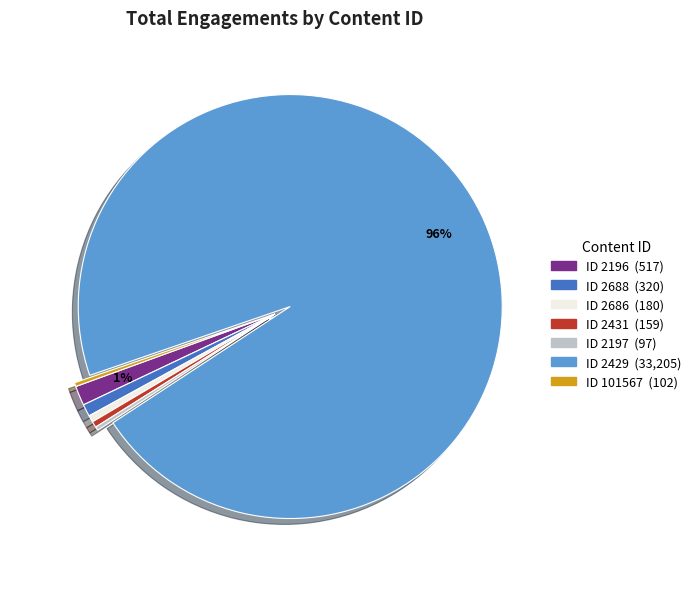

To the nearest percent, what is the average slice percentage?

14%